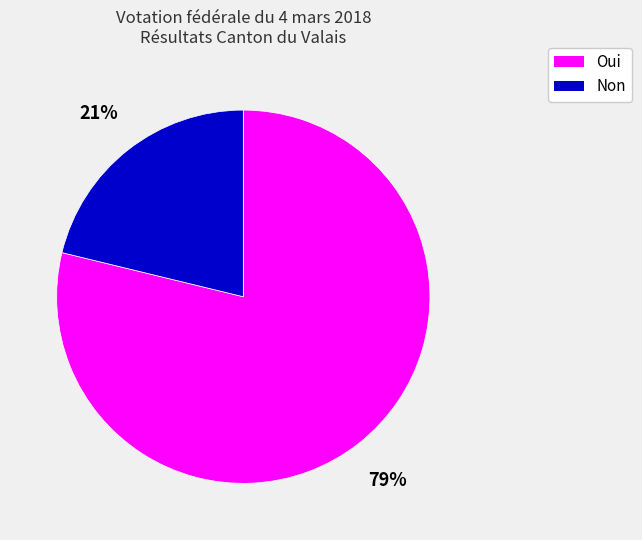

To the nearest percent, what is the difference between the Non and Oui slice percentages?

58%